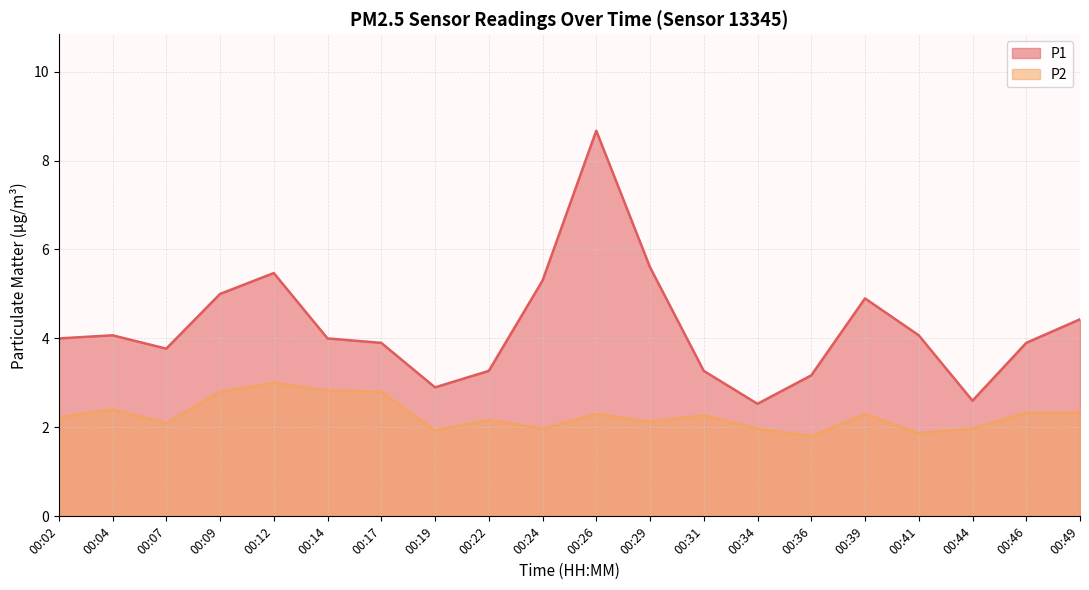

What is the sum of all P2 values?

45.5